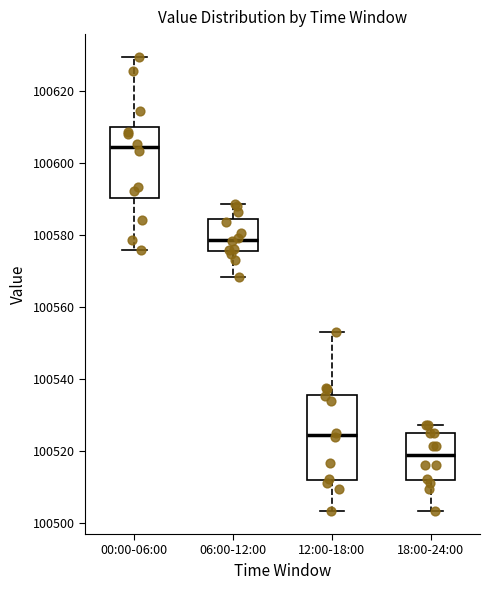

Reading left to right, transcribe this box plot: for each box, give where its median line is, the range the box spans, and where its two whiskers end, as read against the y-axis. The values are not printed on the chart, so give them approximately, as read against the axis.

00:00-06:00: median 100604, box 100590 to 100610, whiskers 100576 to 100630
06:00-12:00: median 100578, box 100576 to 100584, whiskers 100568 to 100588
12:00-18:00: median 100524, box 100512 to 100536, whiskers 100504 to 100552
18:00-24:00: median 100518, box 100512 to 100526, whiskers 100504 to 100528